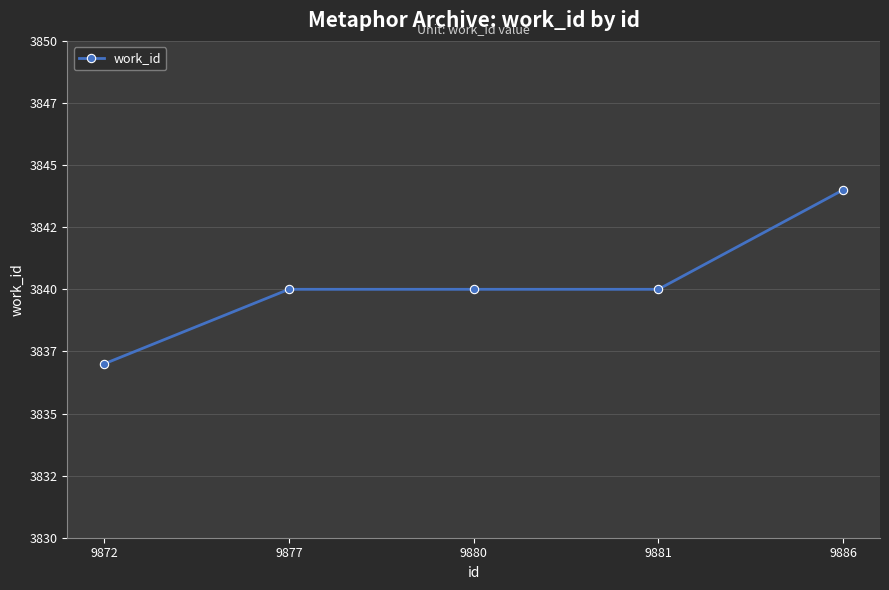

Does the chart have visible grid lines?

Yes